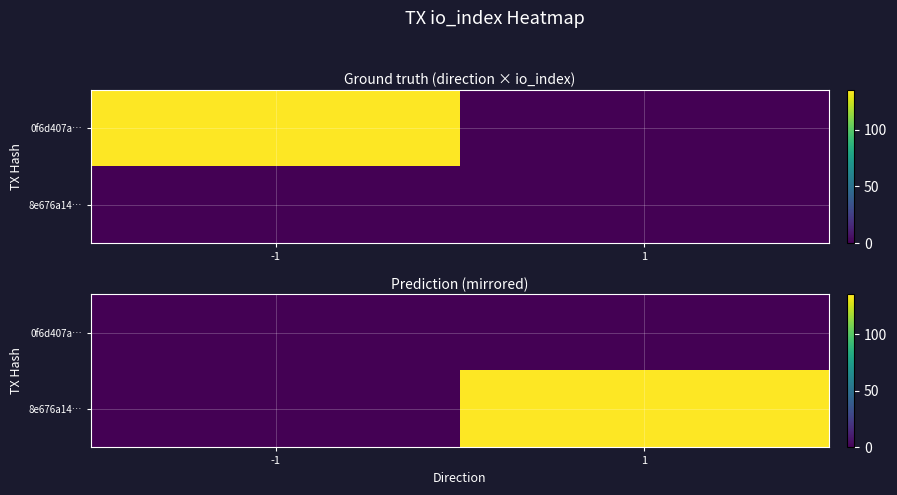

Between -1 and 1, which is larger?

-1